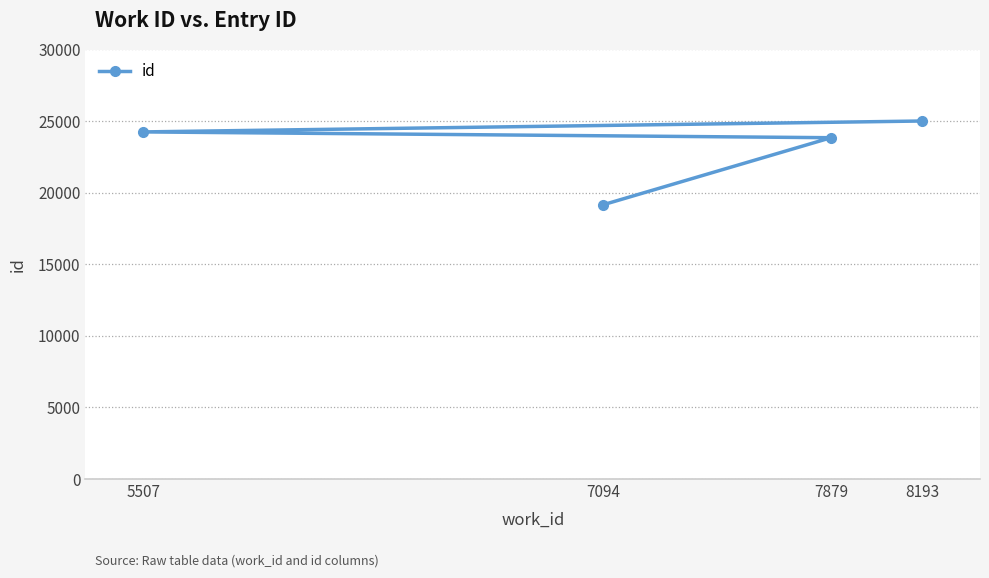

What is the ratio of the value at 5507 to the value at 7094?

1.3